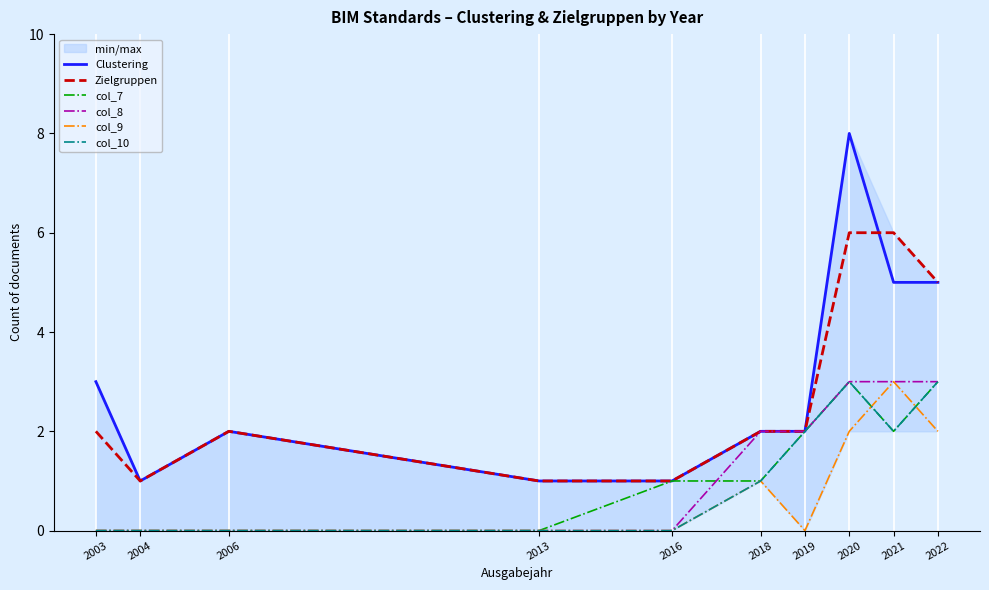

Is this an area chart (filled region under the line)?

No